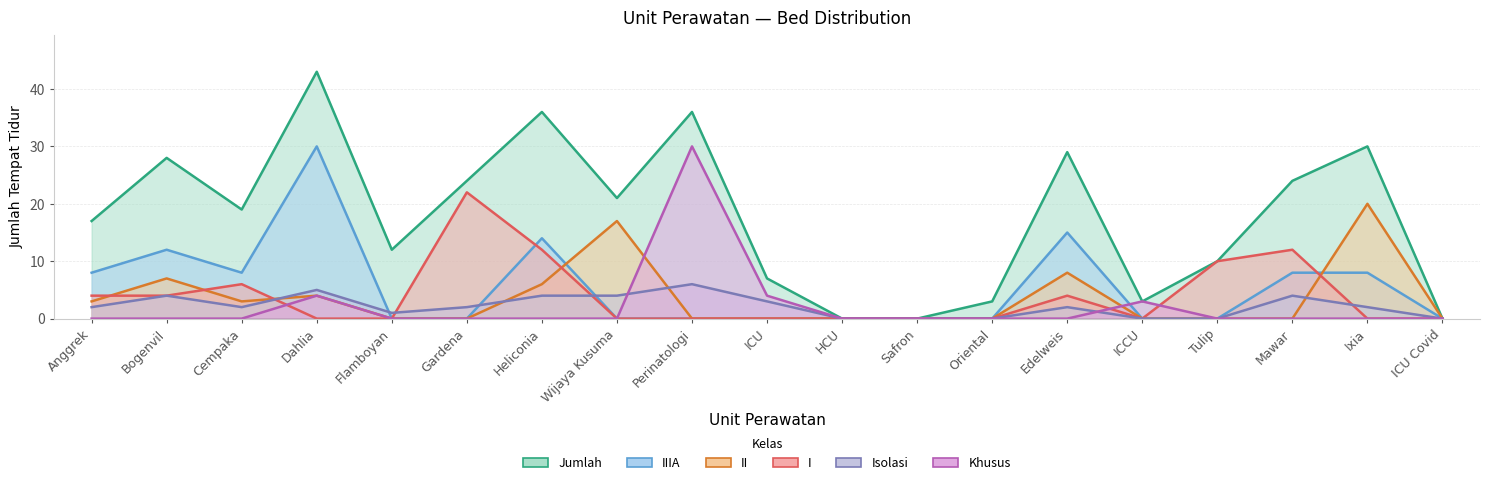

Which series changed the most between HCU and Edelweis?

Jumlah